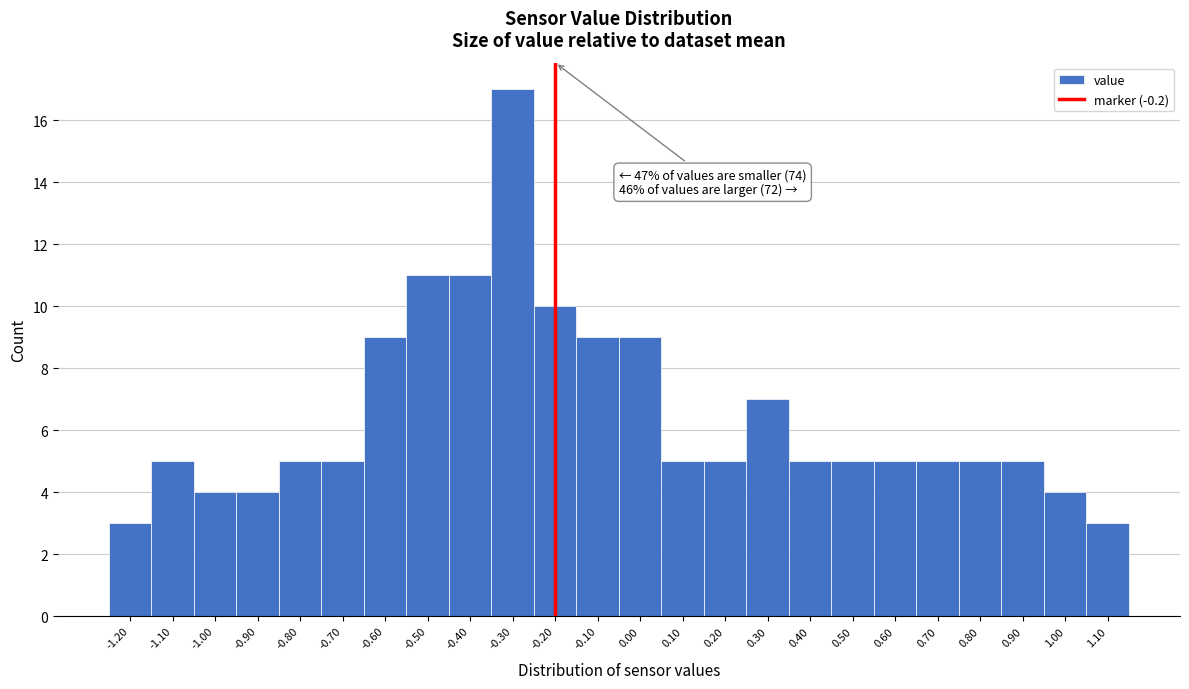

Over which range of the x-axis is the bar tallest?

-0.35 to -0.25